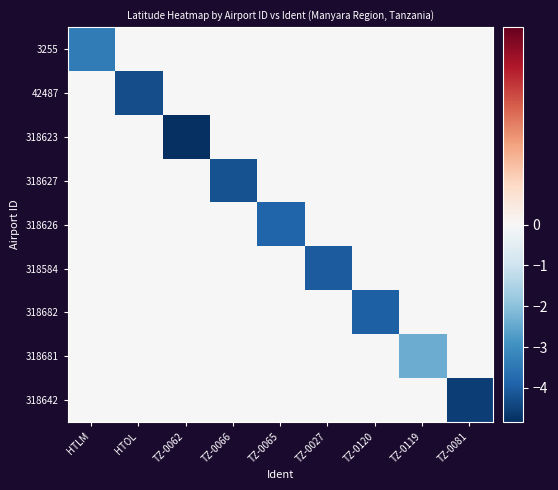

Which label corresponds to the smallest value in the chart?

TZ-0062